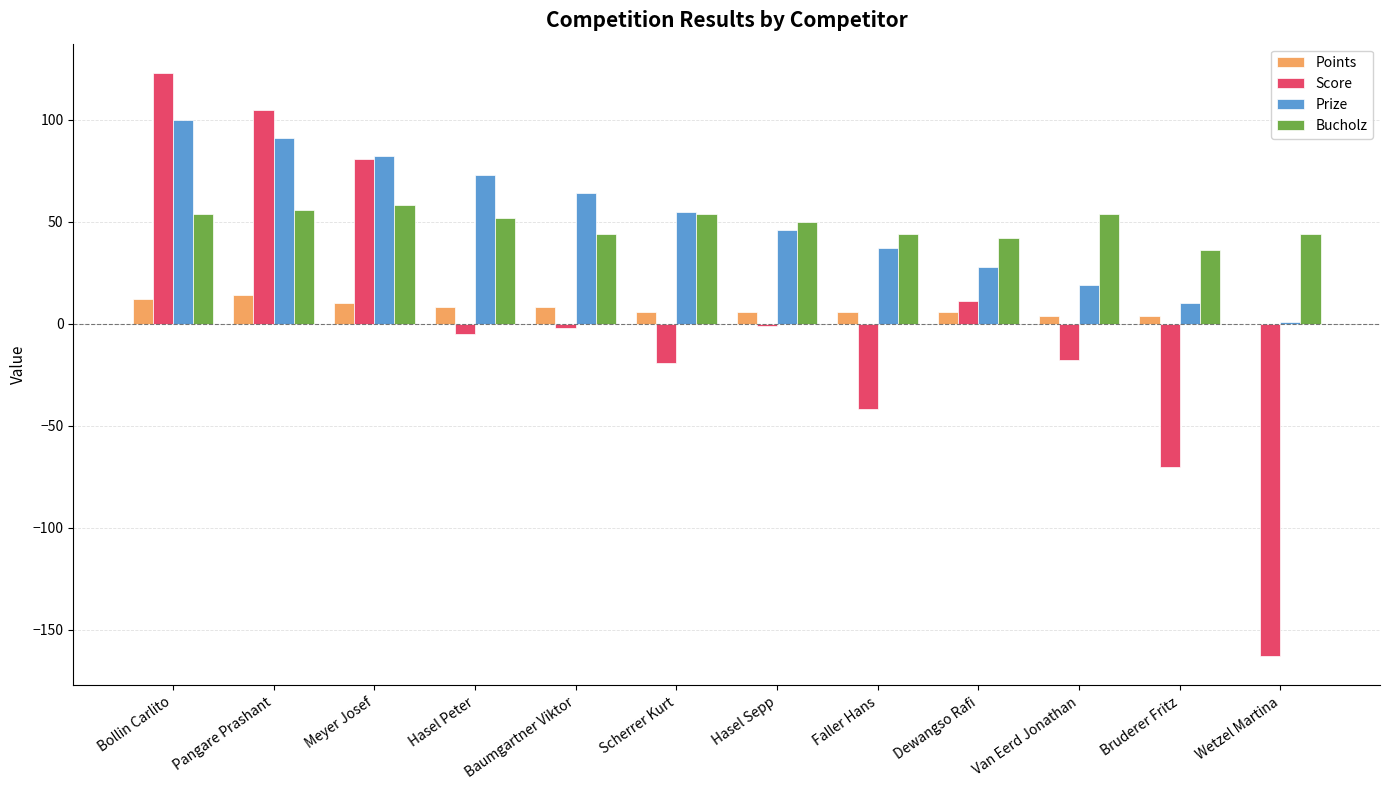

Is the value of Bucholz at Bollin Carlito greater than the value of Prize at Pangare Prashant?

No